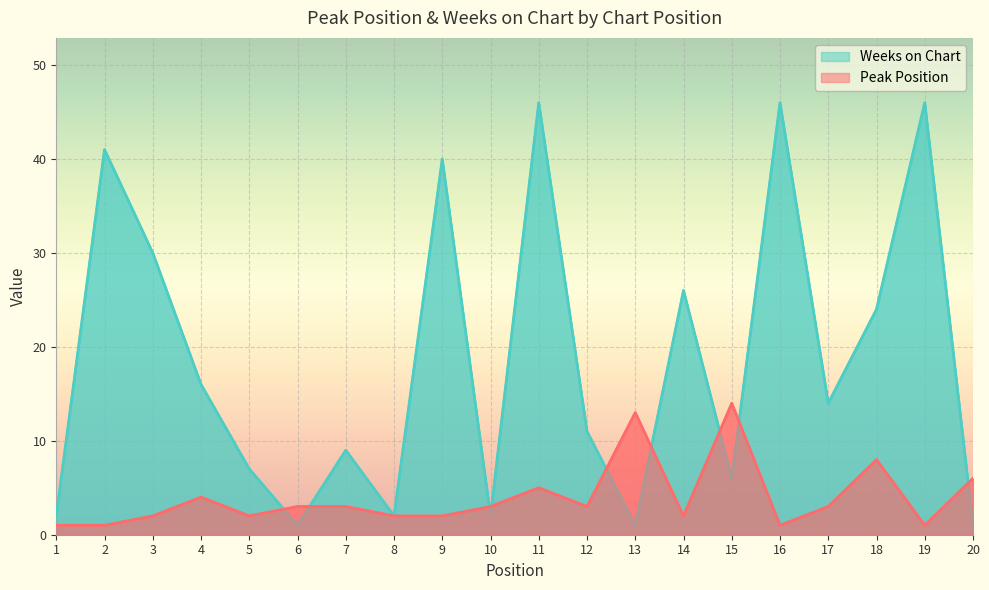

How many data points in Peak Position are above 3?

6